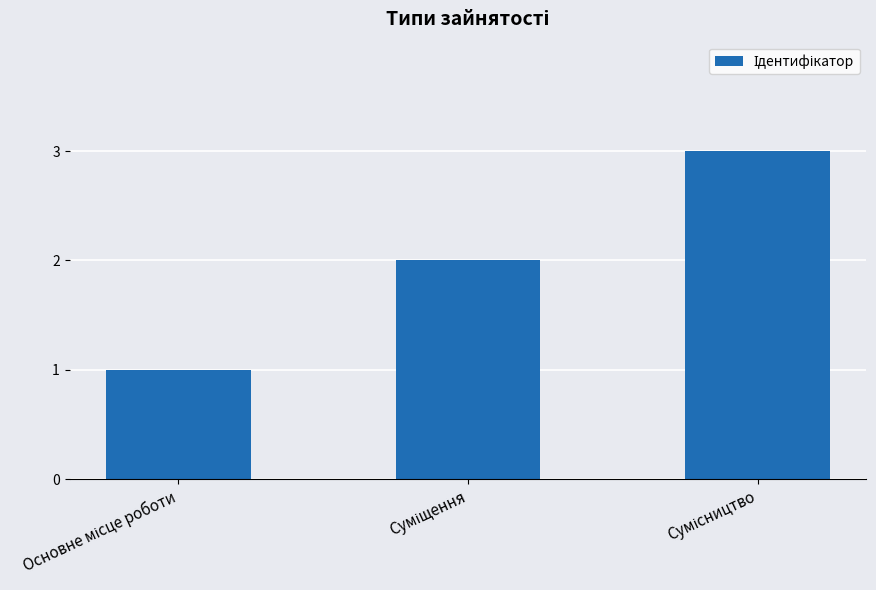

Count the values in the range 1 to 3.

3